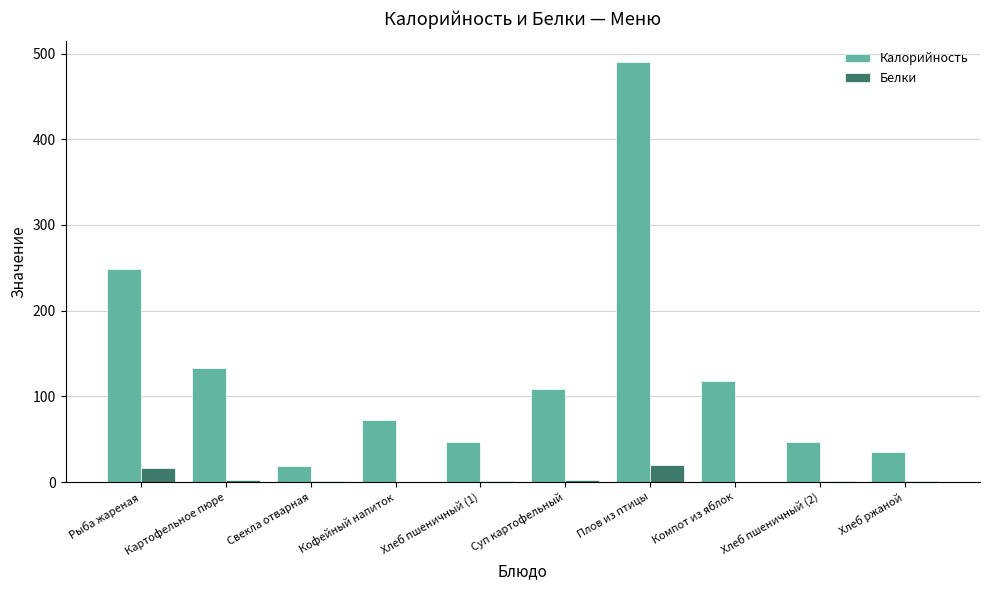

At which label is Калорийность closest to 254?

Рыба жареная